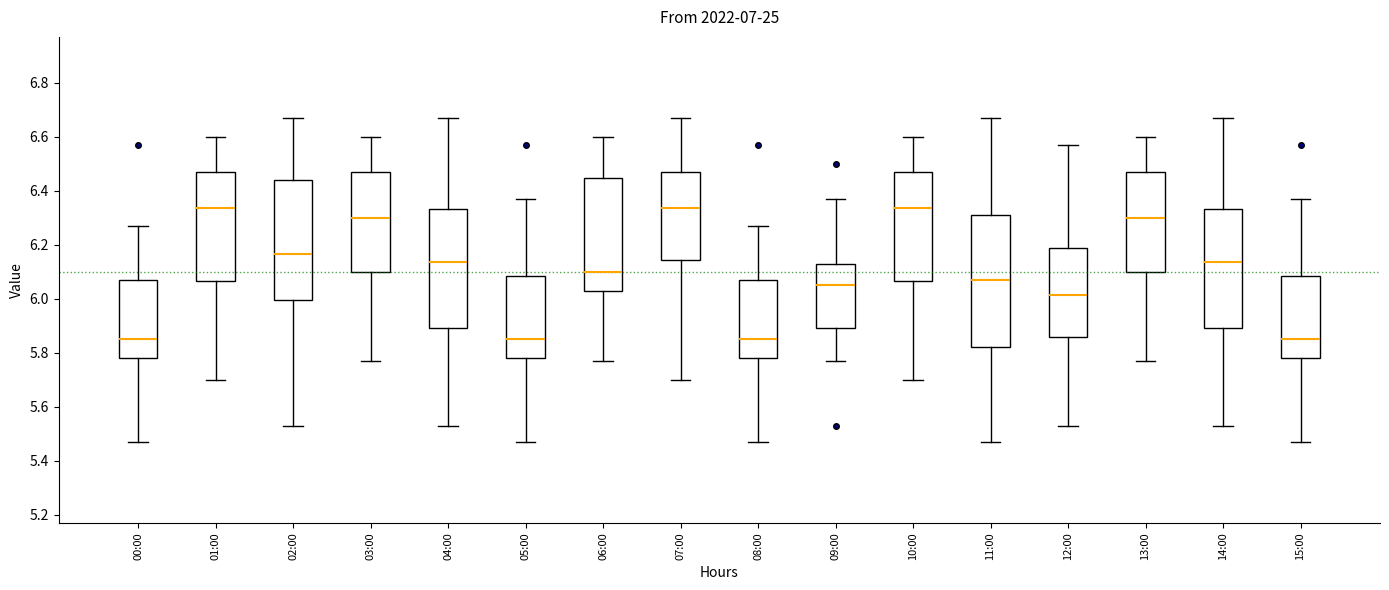

Which box is the tallest, from its lower edge to its upper edge?

11:00